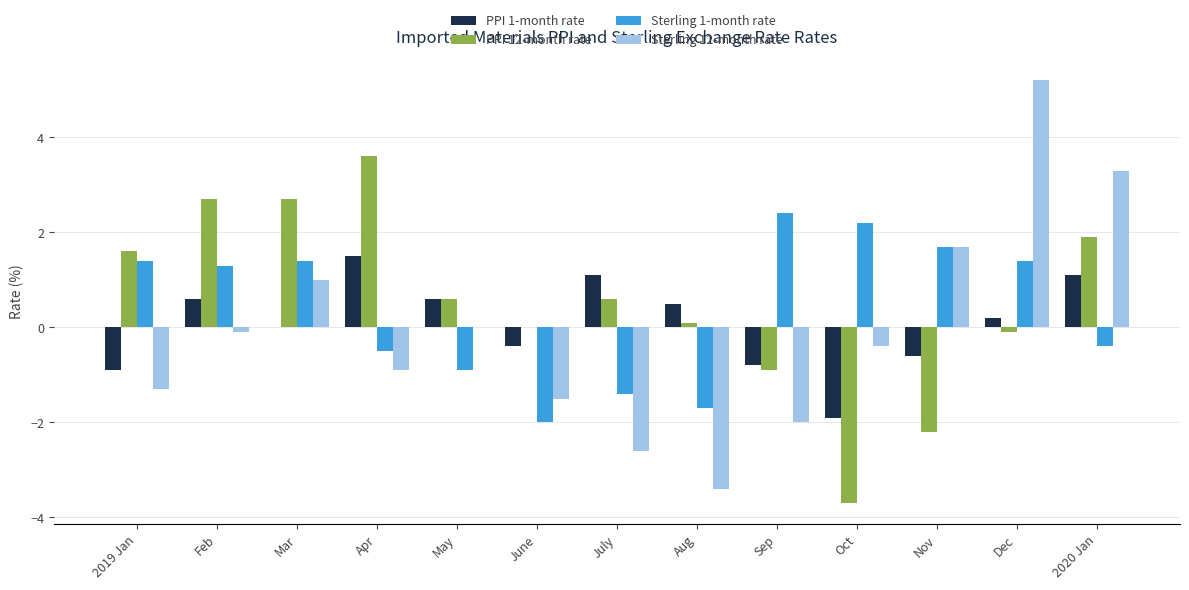

What is the total value across all series at June?

-3.9